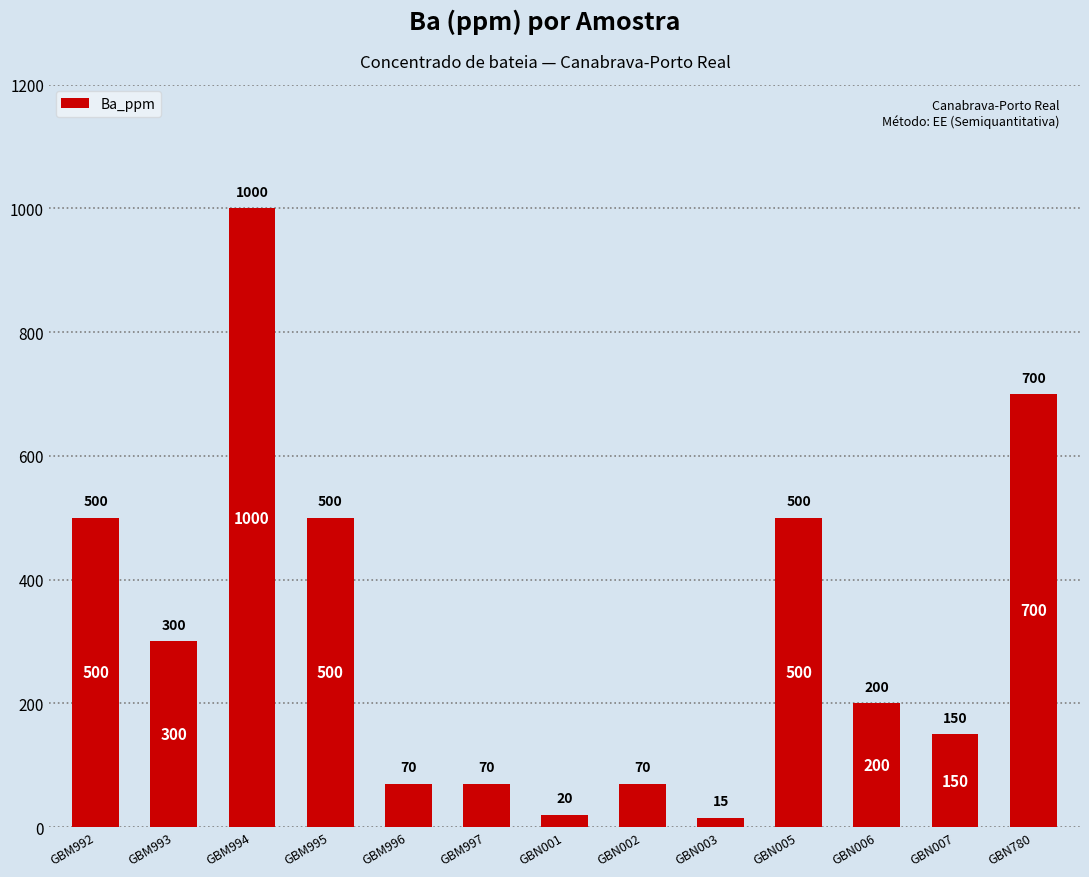

Reading left to right, transcribe all the data shown in this chart.

500	300	1000	500	70	70	20	70	15	500	200	150	700